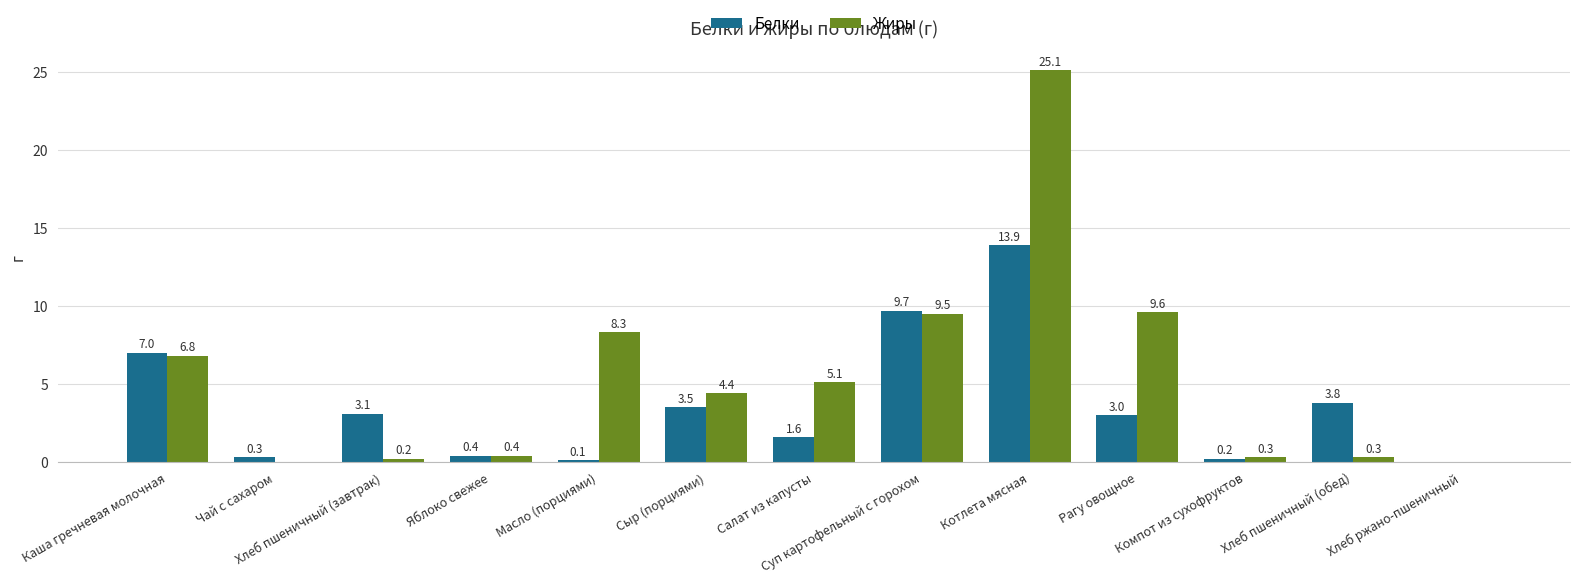

What is the sum of the Жиры values at Суп картофельный с горохом and Сыр (порциями)?

13.9